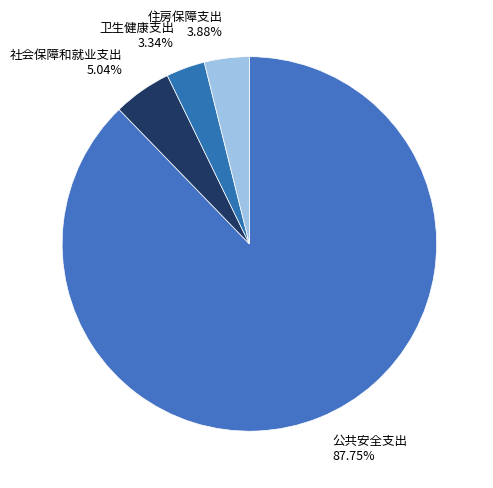

Which category has the biggest portion of the pie?

公共安全支出